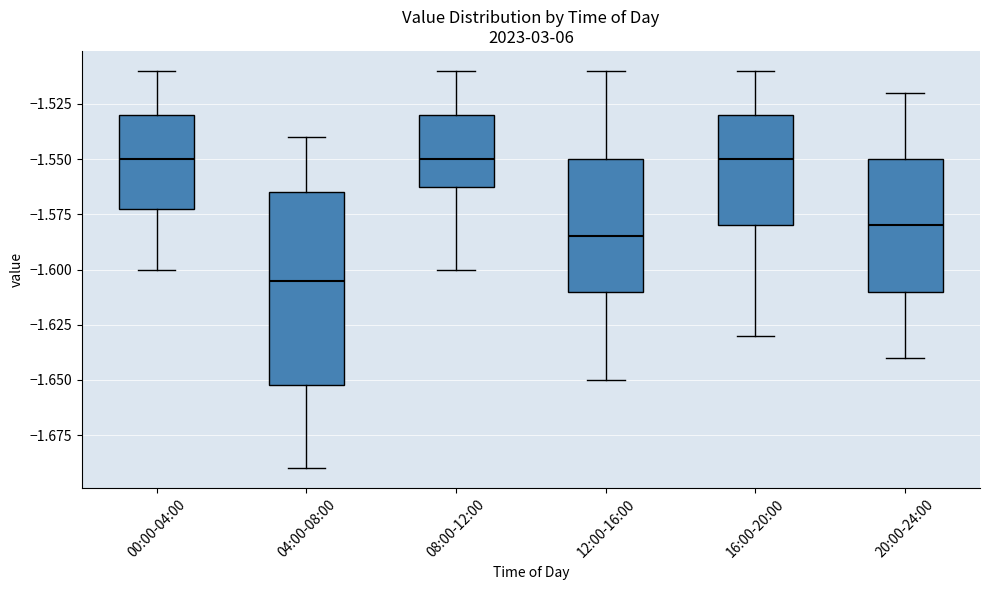

Comparing the boxes themselves (not the whiskers), which one is the tallest?

04:00-08:00